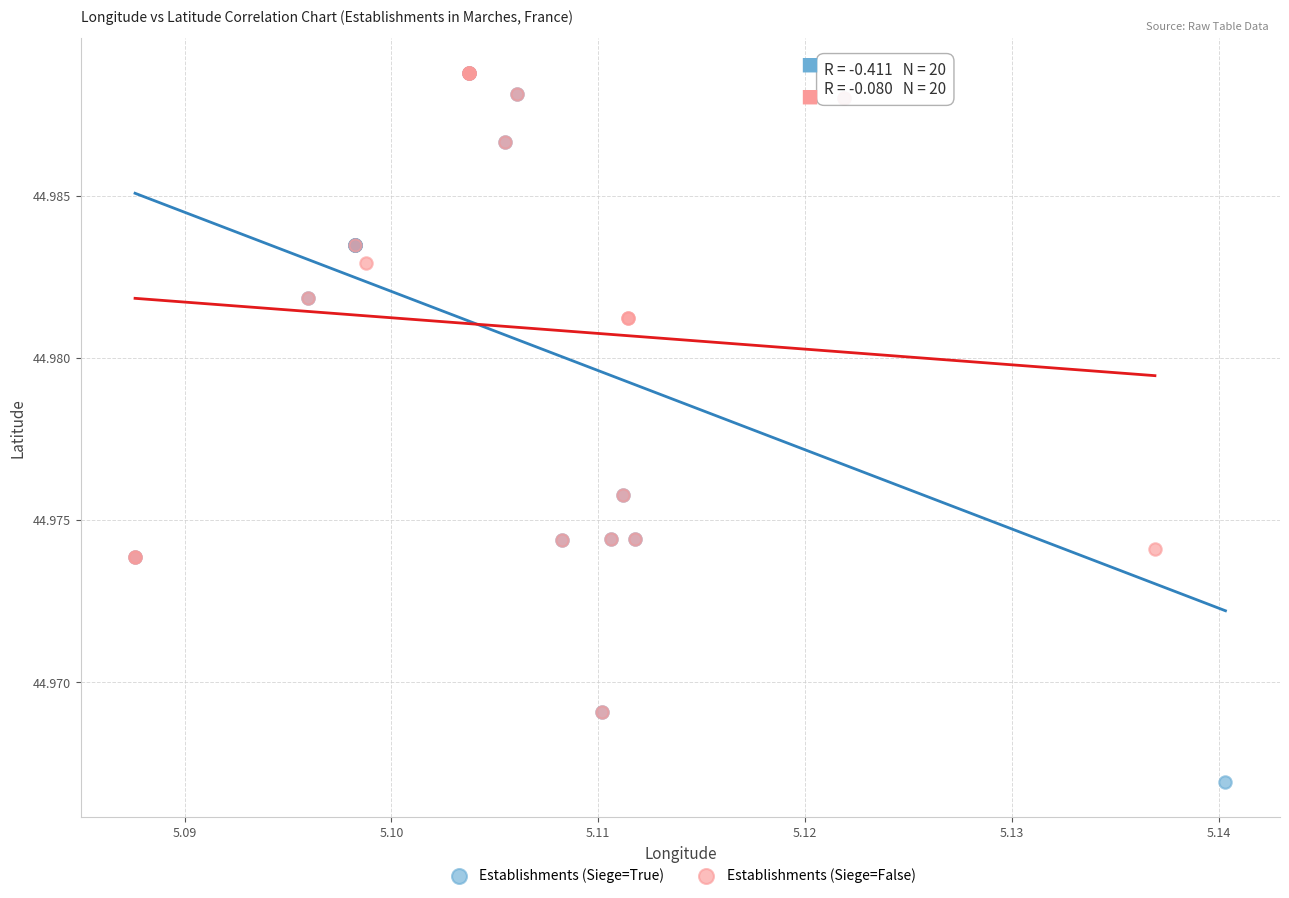

Which series contains the lowest Y value?

Establishments (Siege=True)